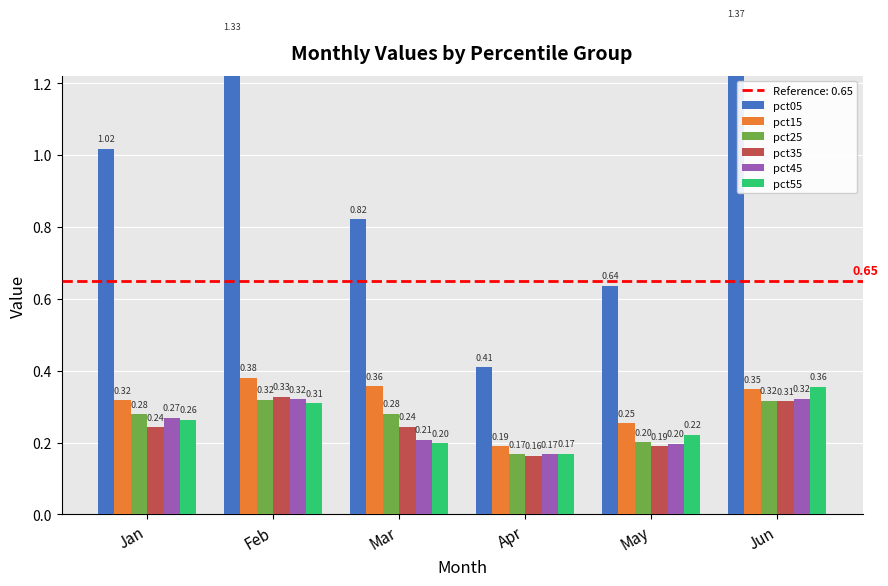

Is the value of pct35 at Feb greater than the value of pct55 at Jan?

Yes